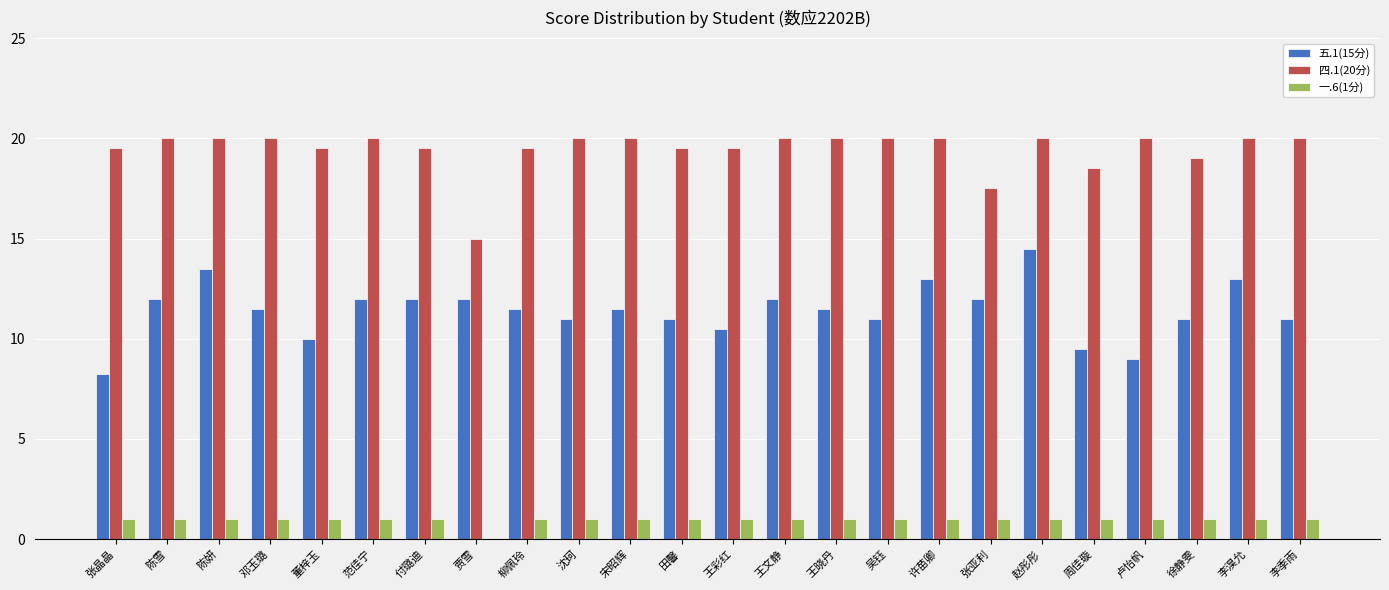

Which category has the highest value in the 五.1(15分) series?

赵彤彤